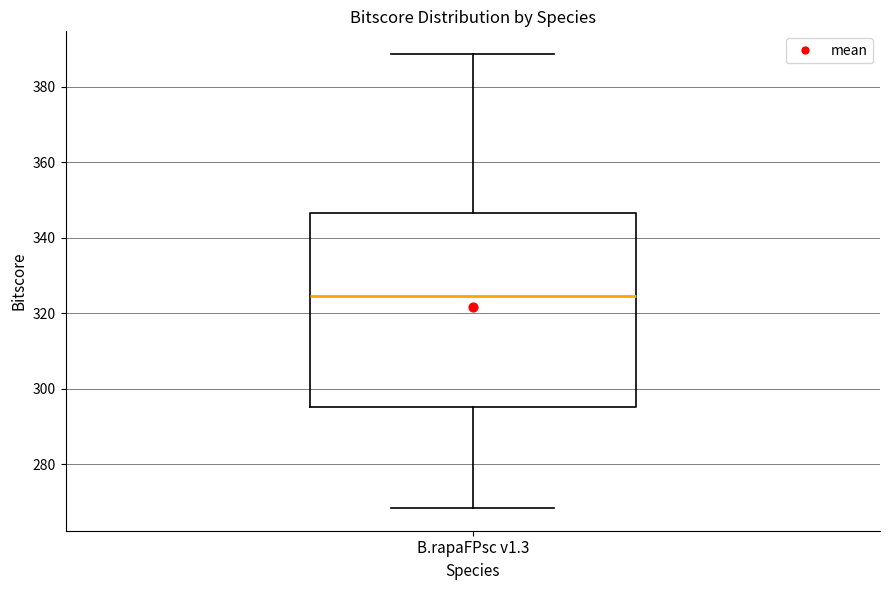

Transcribe this box plot: give where the median line is, the range the box spans, and where the two whiskers end, as read against the y-axis. The values are not printed on the chart, so give them approximately, as read against the axis.

median 324, box 296 to 346, whiskers 268 to 388